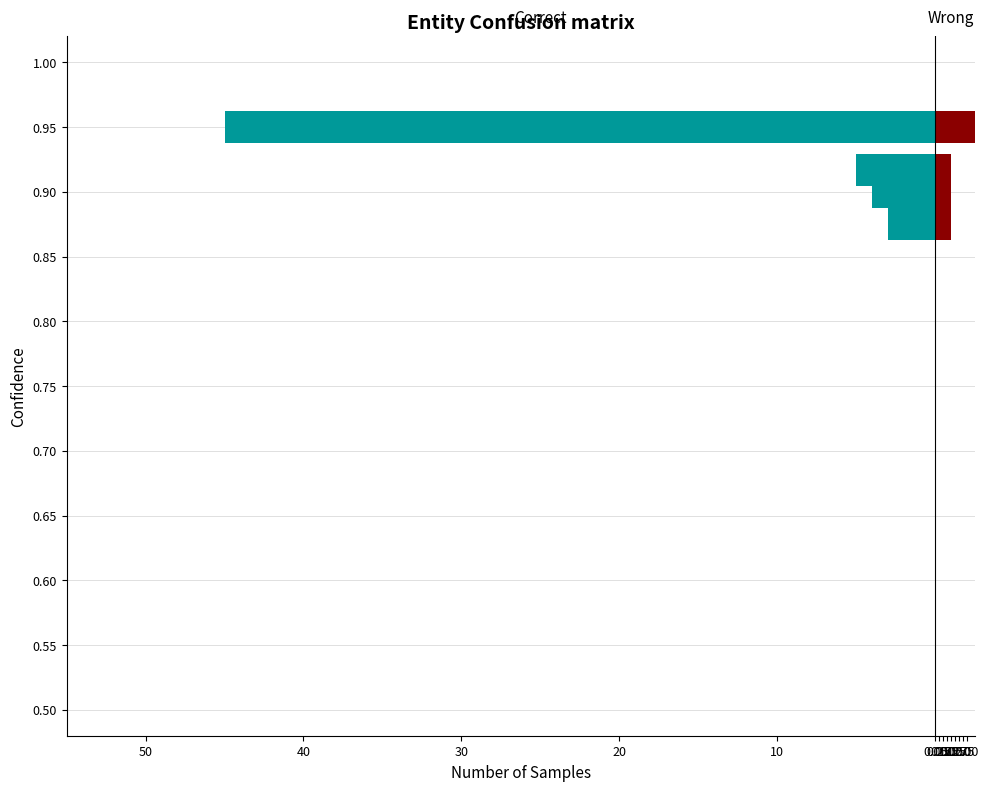

The Correct series shows -3 at 20. True or false?

True